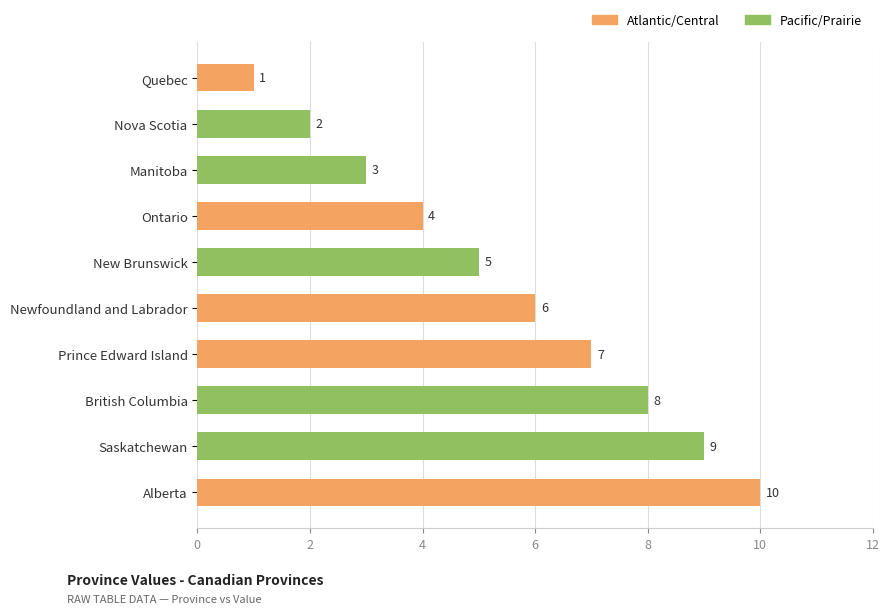

What is the sum of the values at Nova Scotia and British Columbia?

10